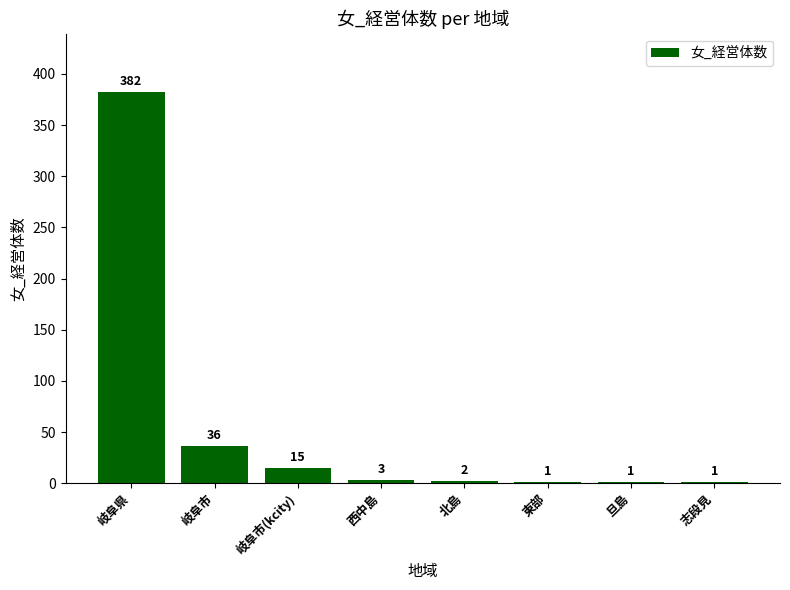

What value does the data have at 岐阜県?

382